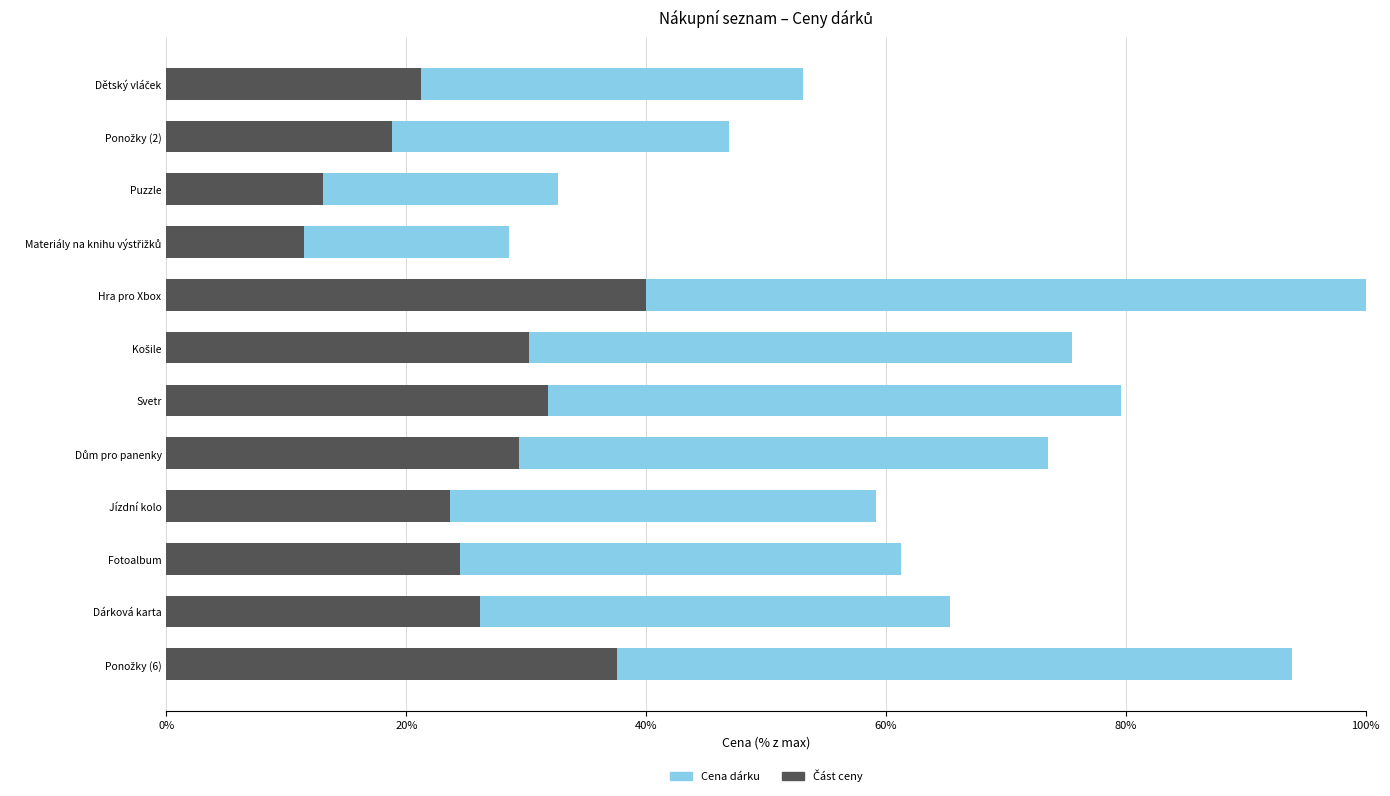

At Ponožky (2), list the series in order from largest to smallest.

Cena dárku, Část ceny